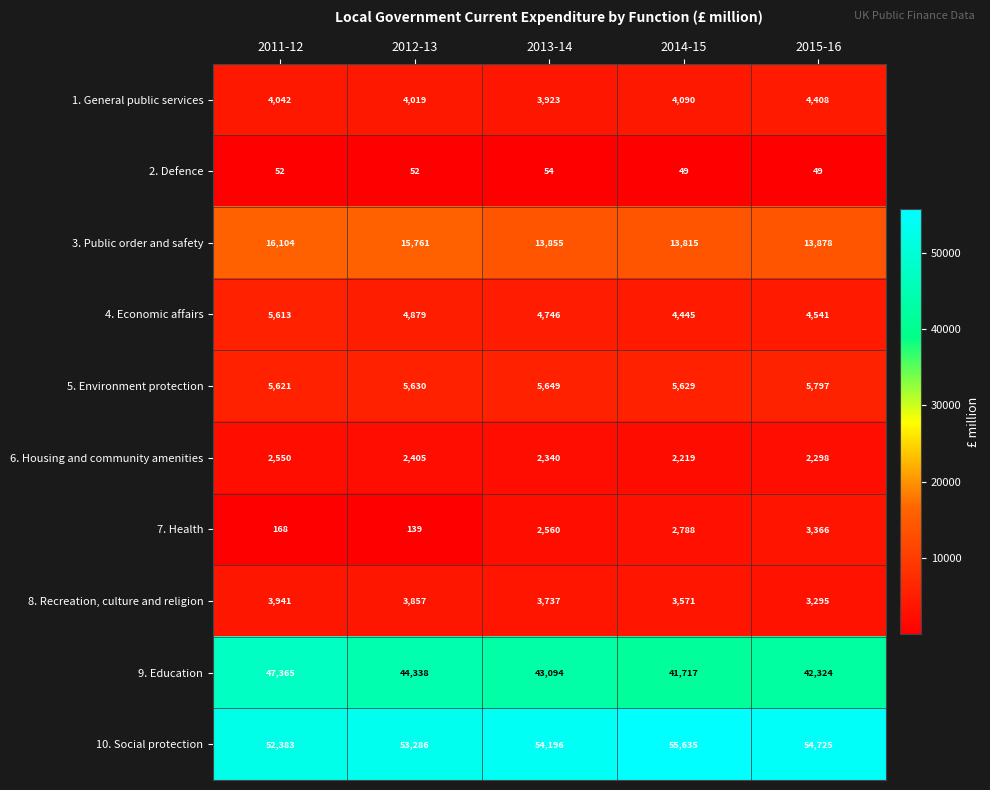

What is the difference between the 10. Social protection values at 2015-16 and 2011-12?

2342